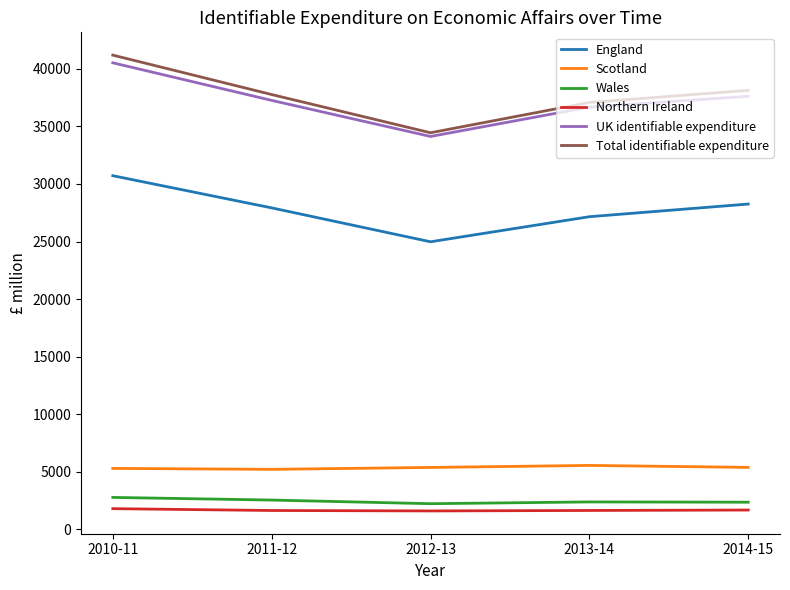

What is the minimum value shown in the chart?

1582